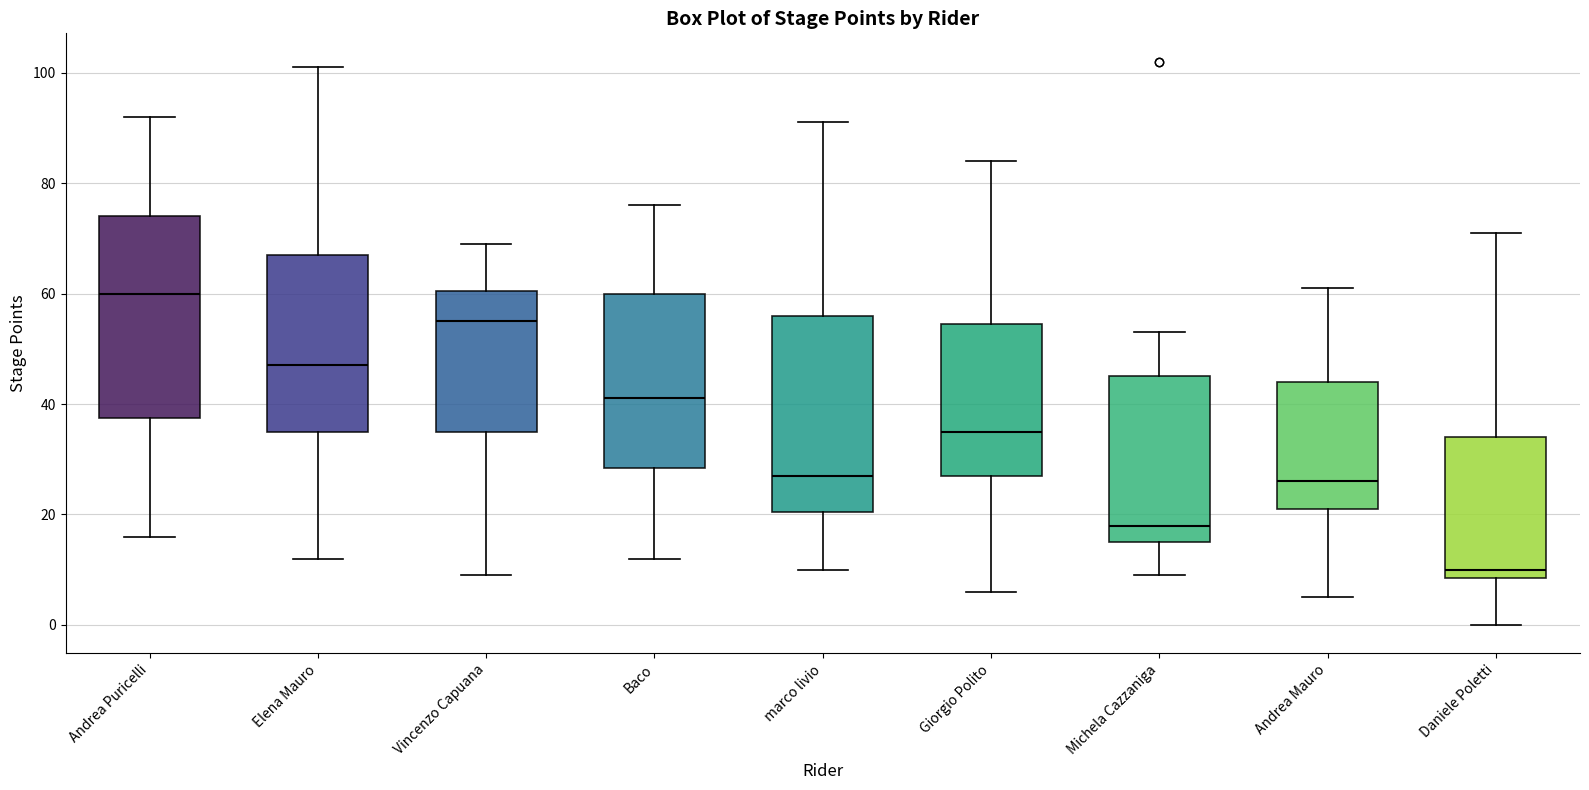

Where does the upper whisker of the box for Giorgio Polito end on the y-axis? The values are not printed on the chart, so give them approximately, as read against the axis.

84